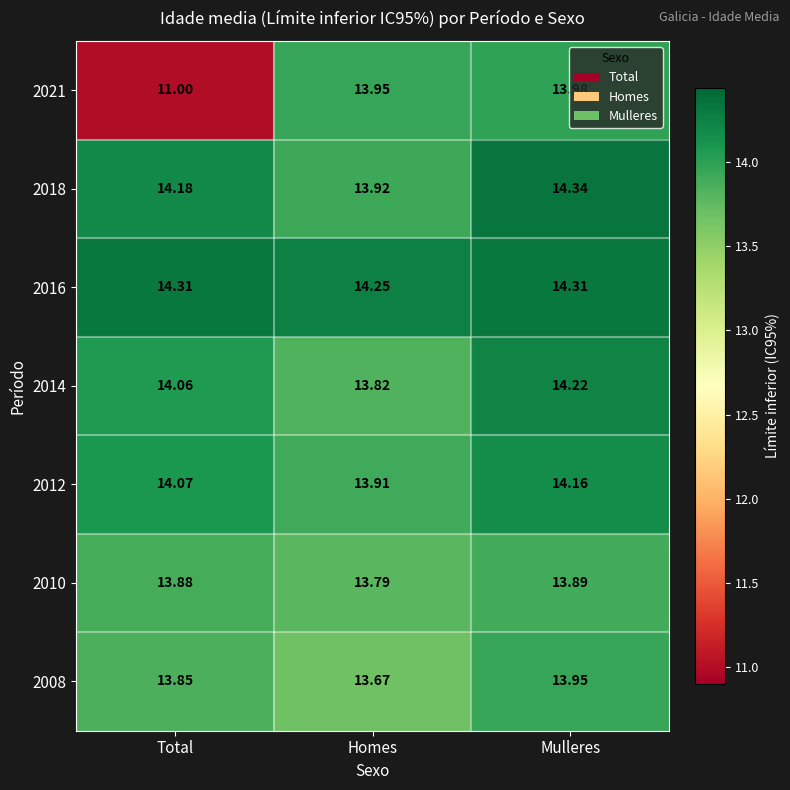

At which category is the sum across all series the highest?

Mulleres